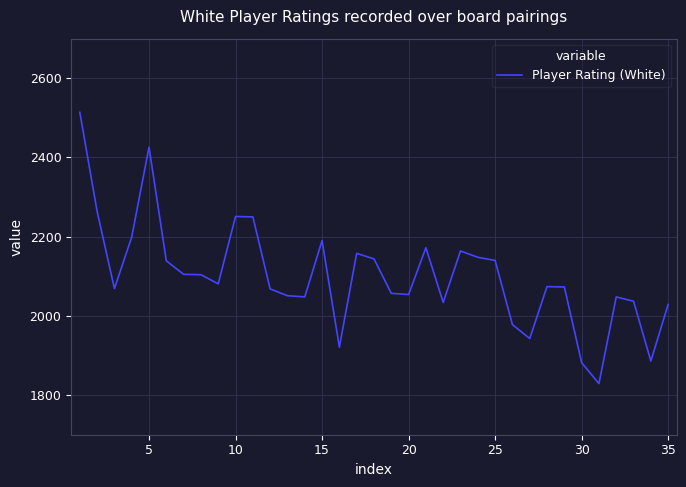

What is the greatest value displayed?

2514